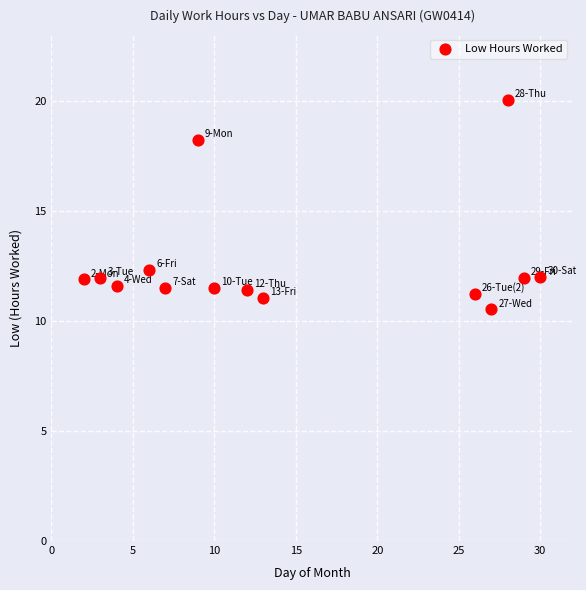

What is the range of Y values (max minus min)?

9.5